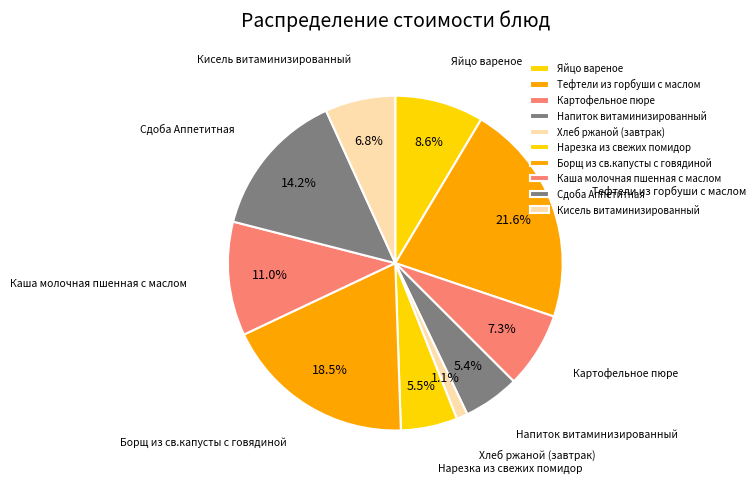

Approximately how many times larger is the value at Яйцо вареное compared to Сдоба Аппетитная?

0.6